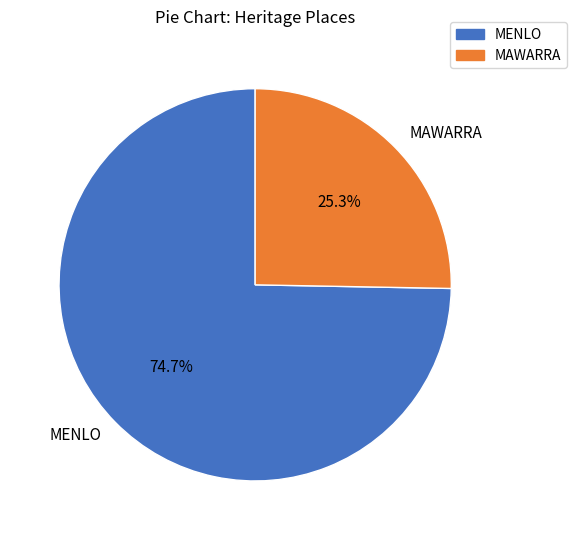

Which slice is the largest?

MENLO